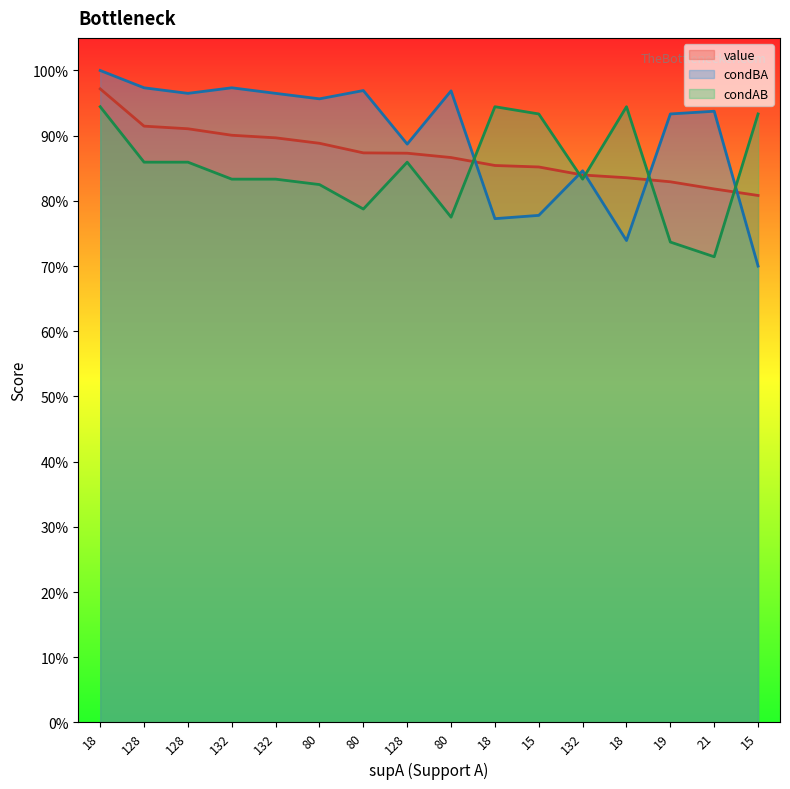

Where is the first local maximum for condAB?

128